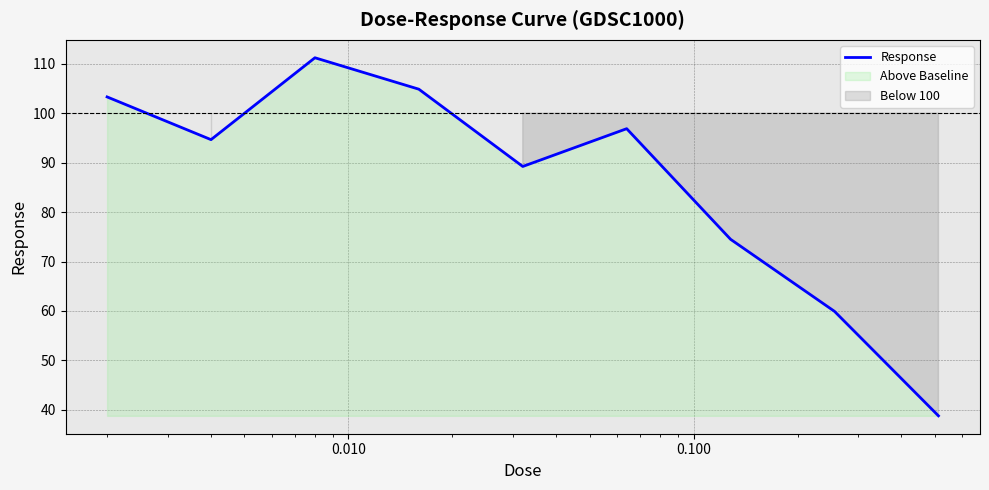

What is the maximum value for Response?

111.2